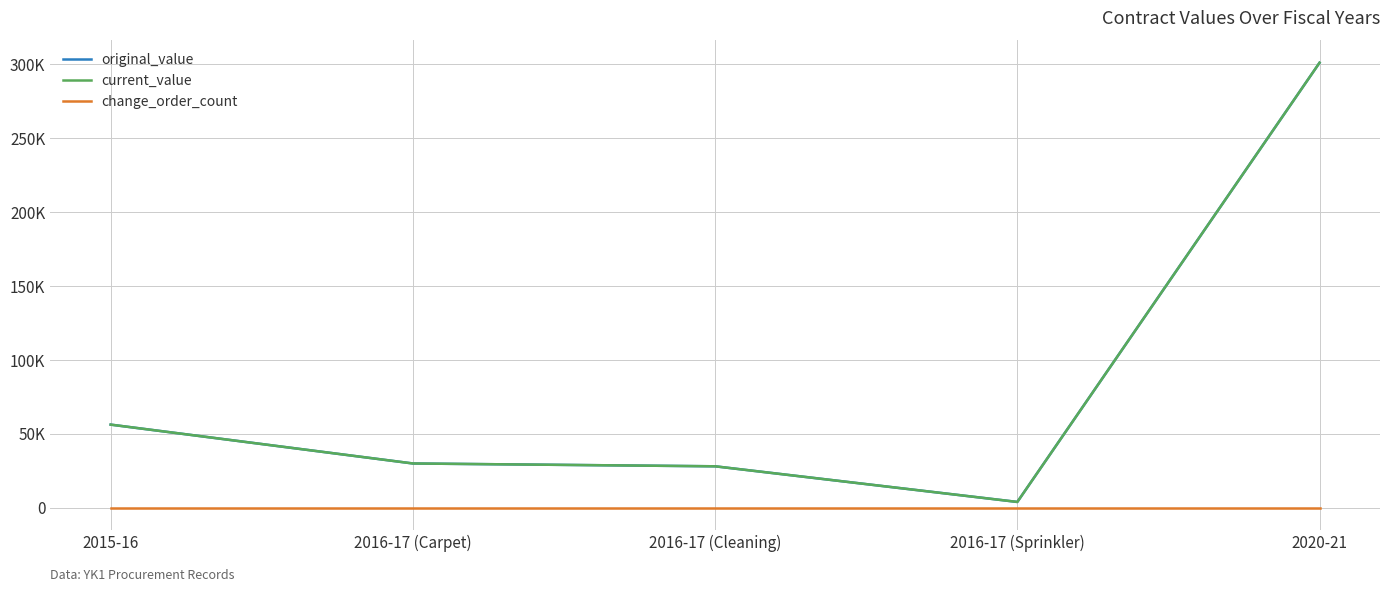

Which category has the lowest value in the change_order_count series?

2015-16